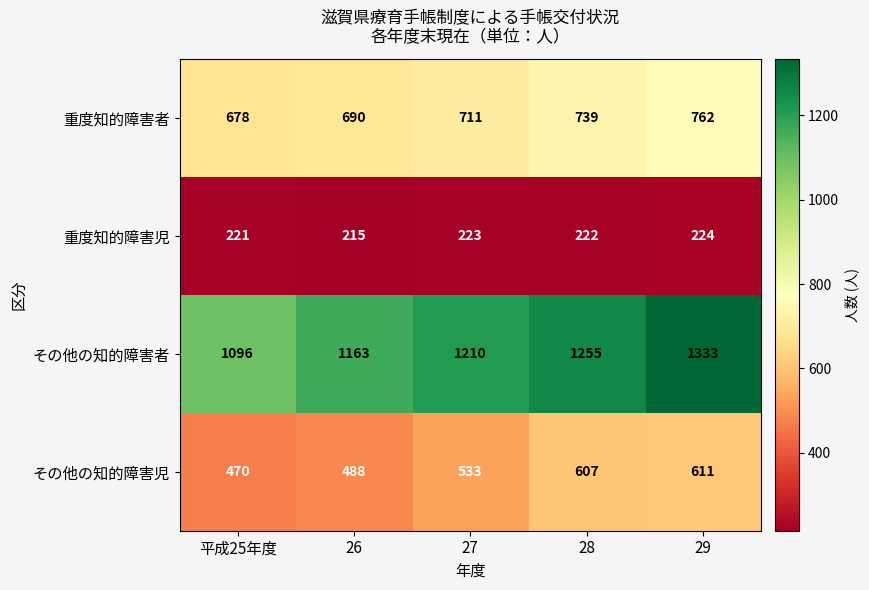

At which category is the sum across all series the highest?

29